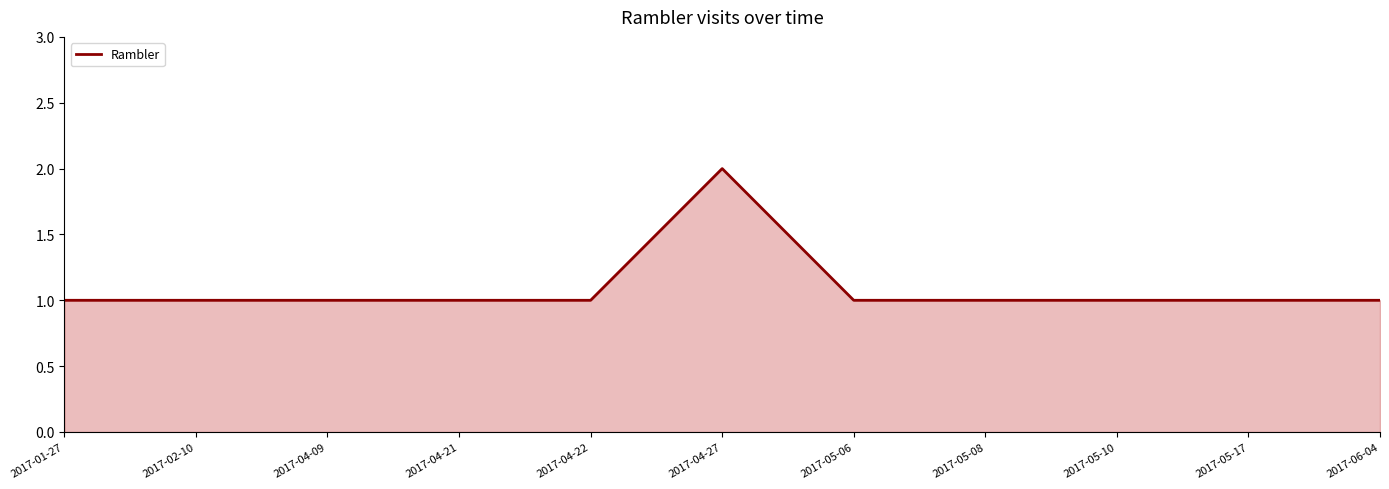

What is the ratio of the value at 2017-05-17 to the value at 2017-06-04?

1.0